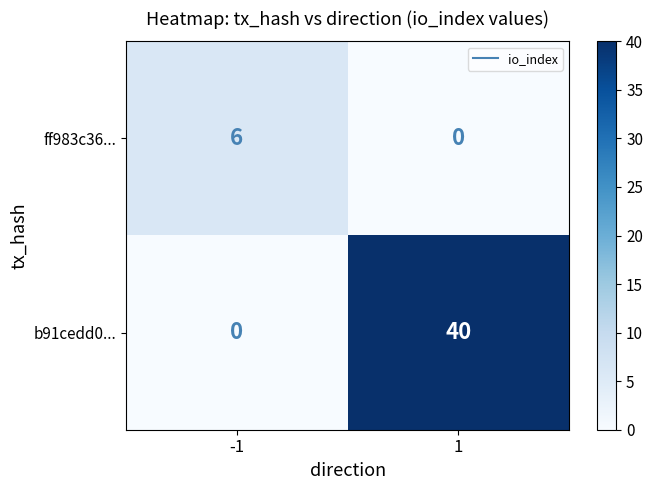

How many distinct data groups are displayed?

2